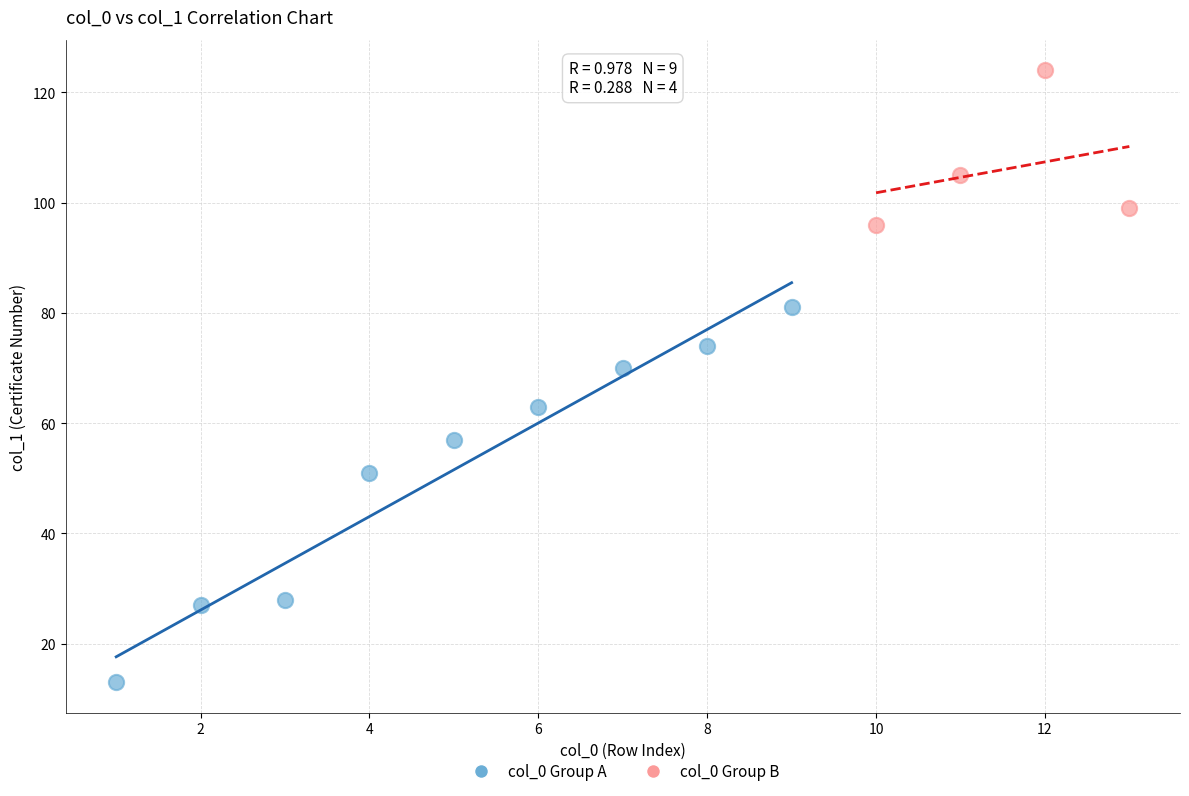

Which series contains the lowest Y value?

col_0 Group A